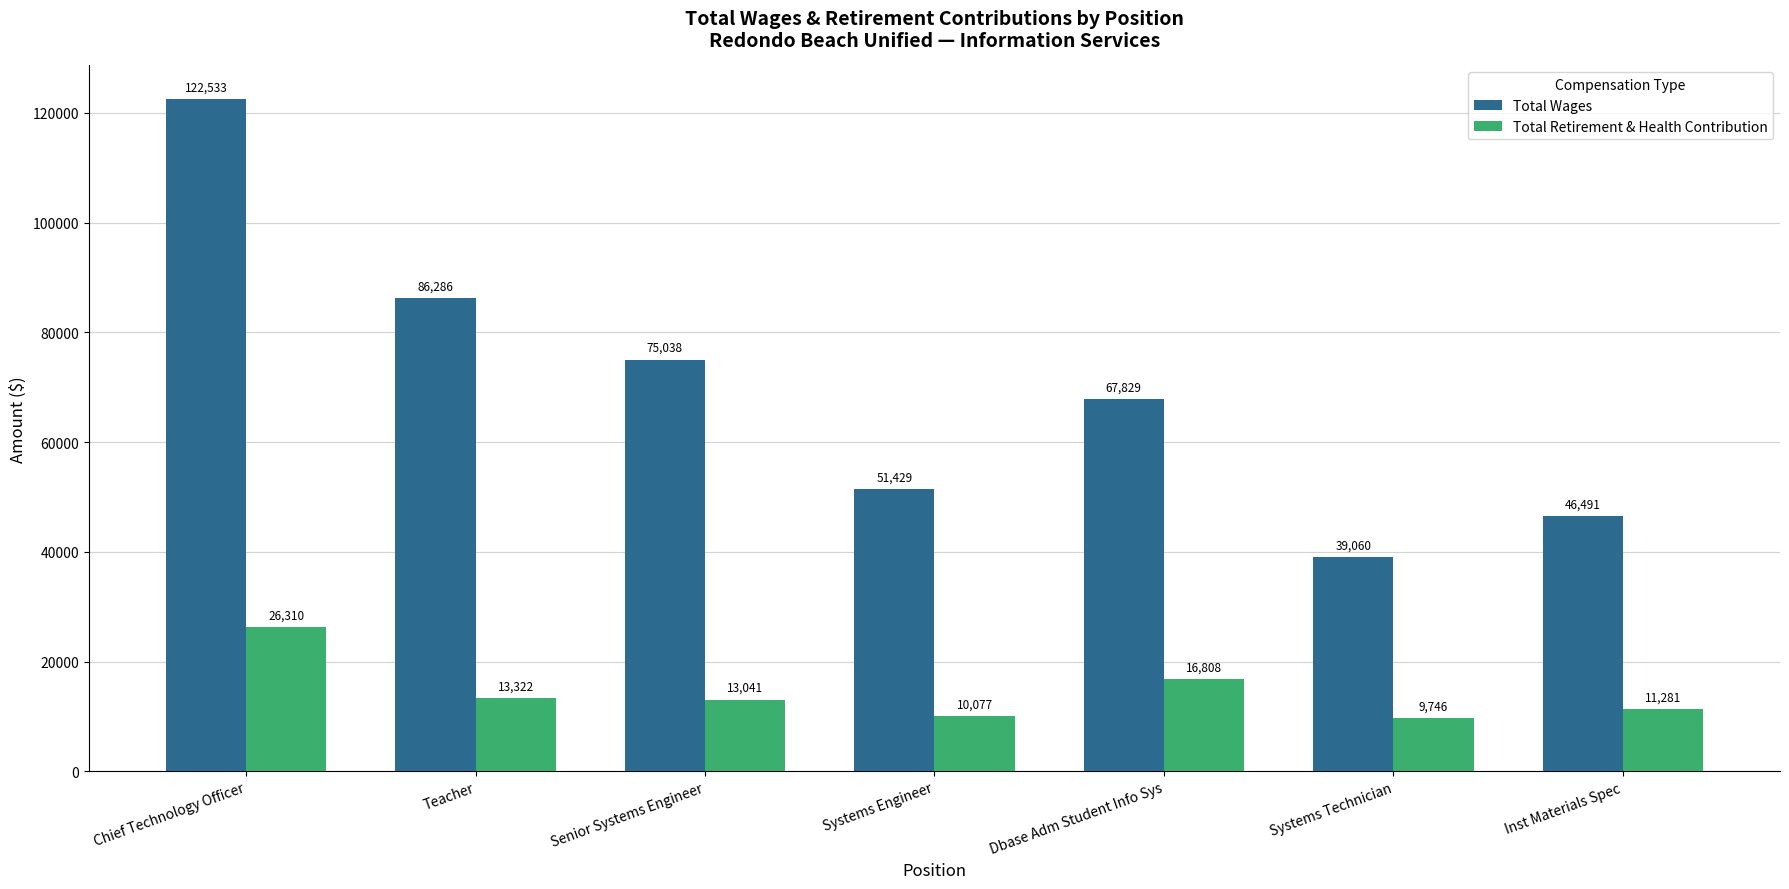

How many distinct data groups are displayed?

2